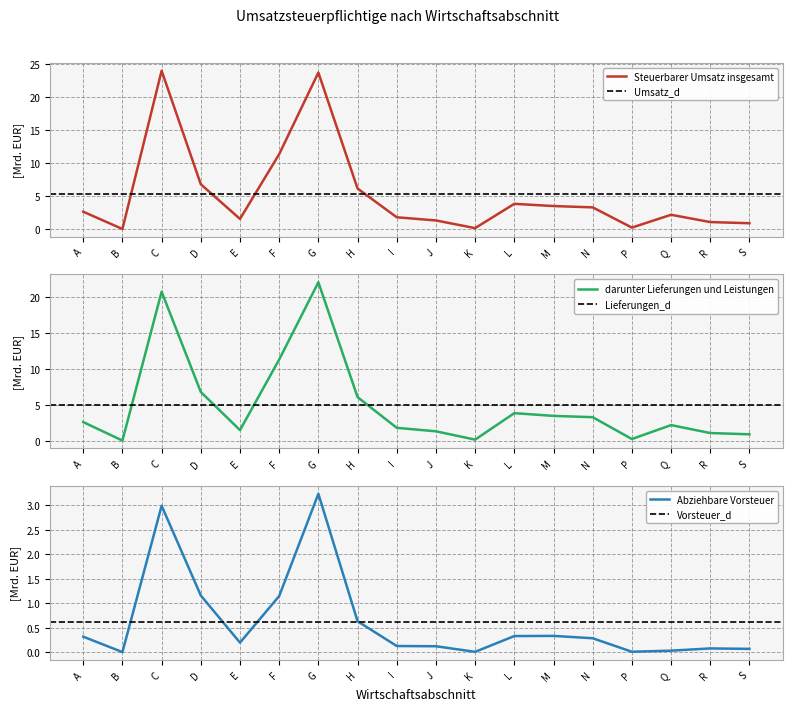

Is this an area chart (filled region under the line)?

No